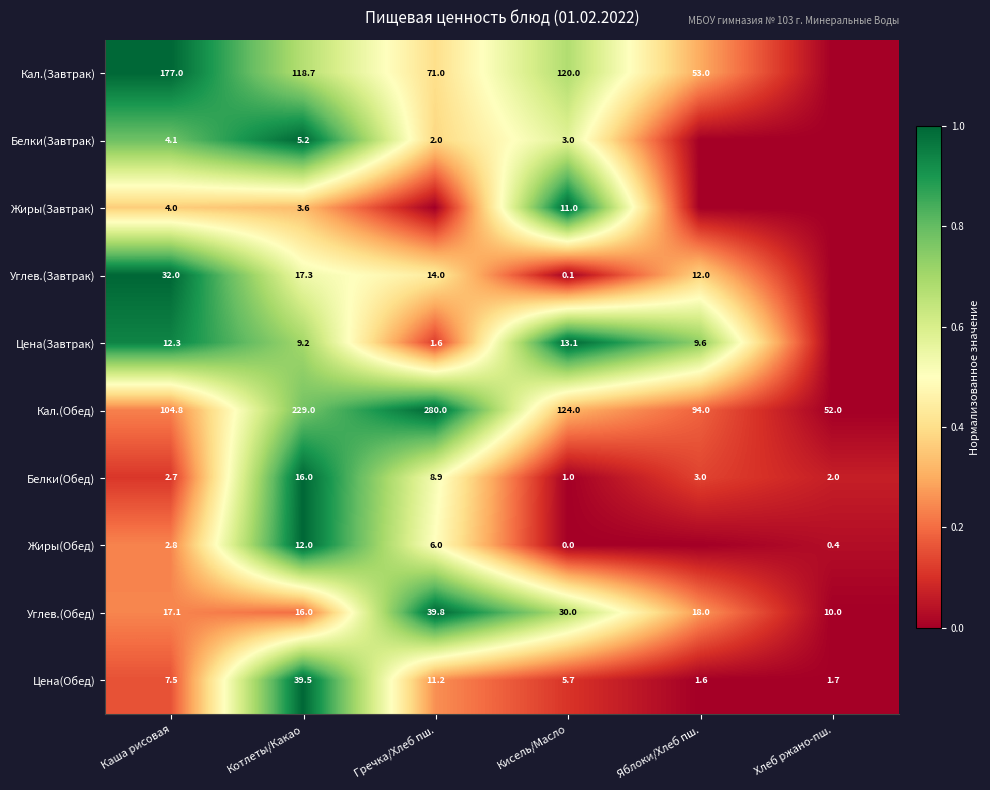

What is the spread (max minus min) of values at Котлеты/Какао?

225.4